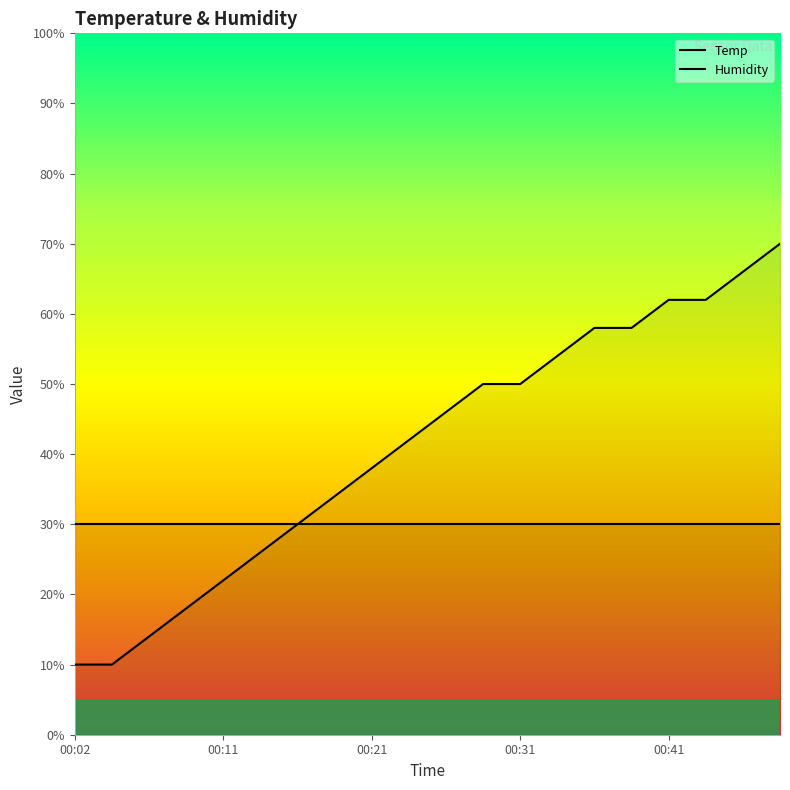

What is the greatest value displayed?

70.0